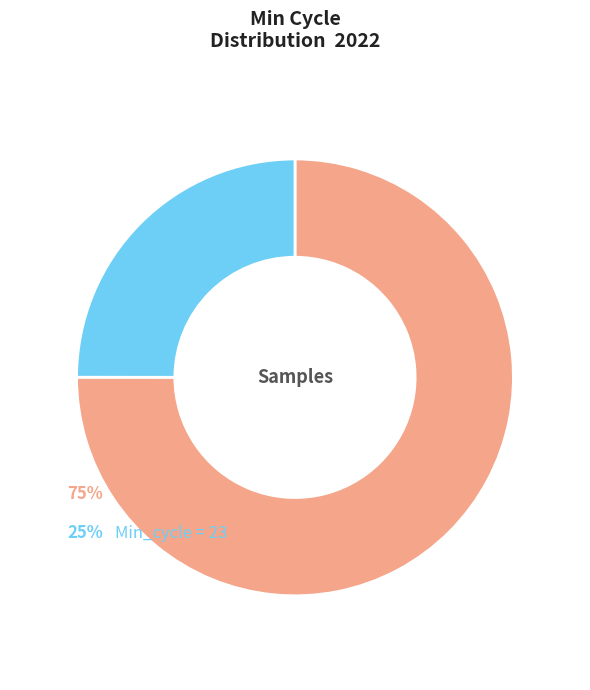

Is there a majority slice in this chart?

Yes